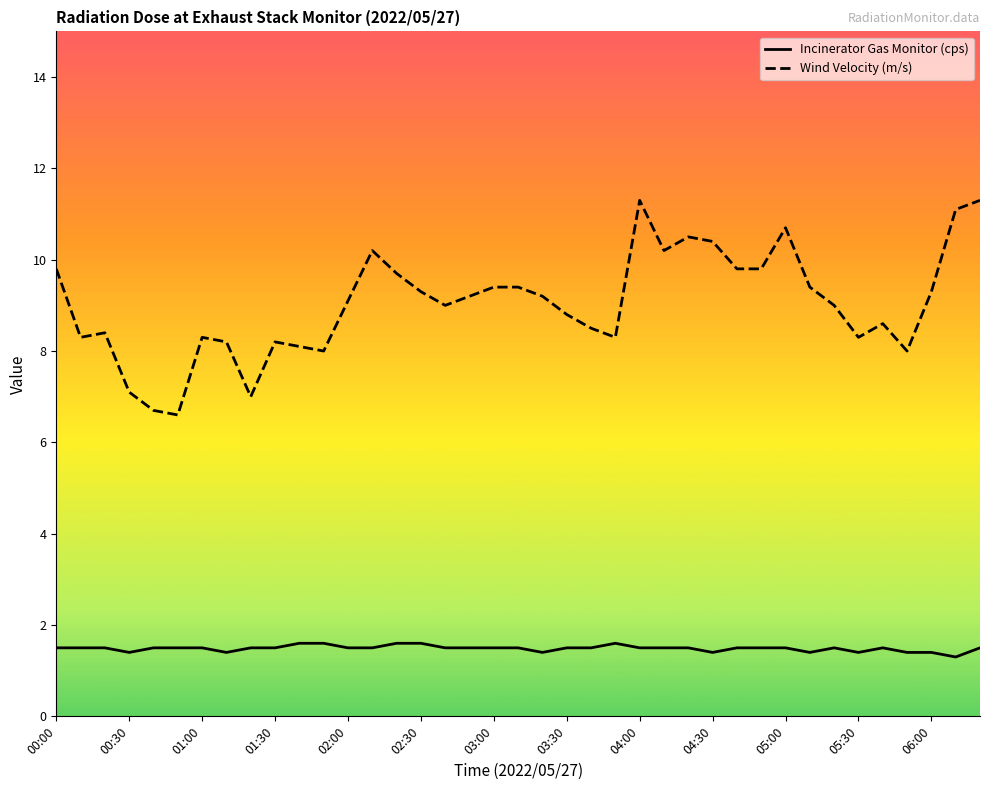

Which series has the largest total across all categories?

Wind Velocity (m/s)